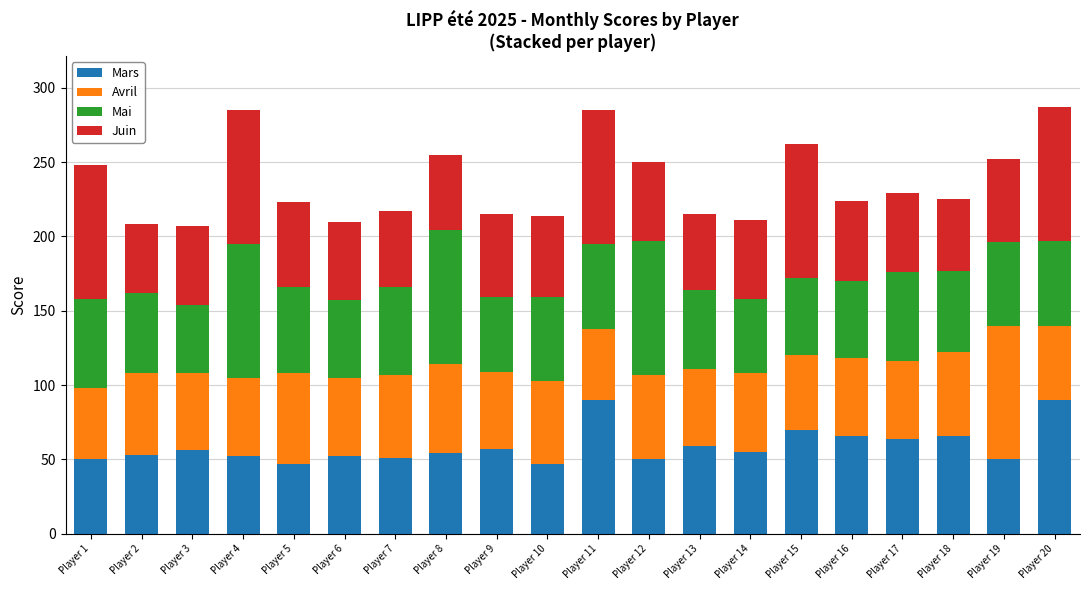

How many bars are there in total?

20